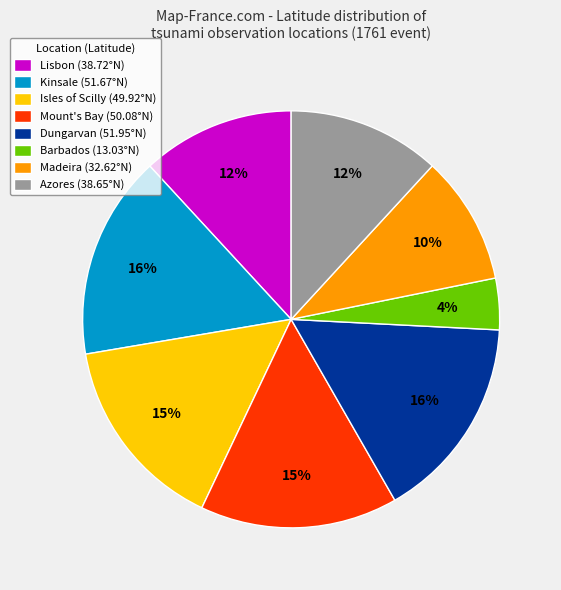

Is Lisbon (38.72°N) the majority of the pie?

No